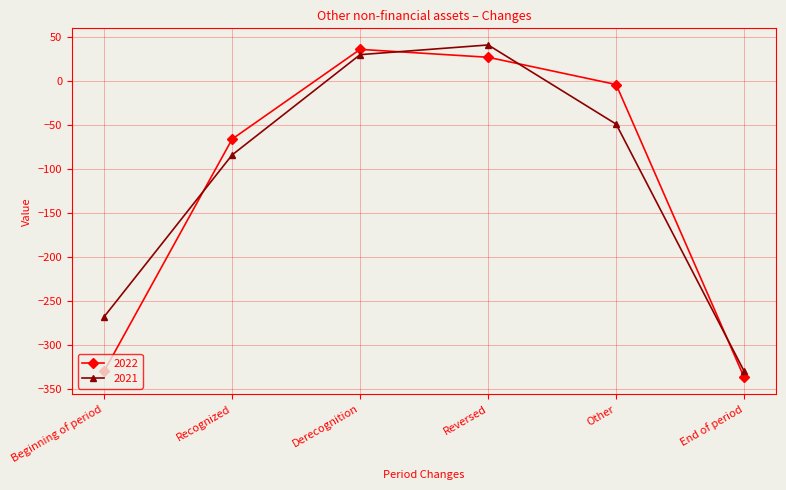

The value of 2022 at End of period is -337. True or false?

True